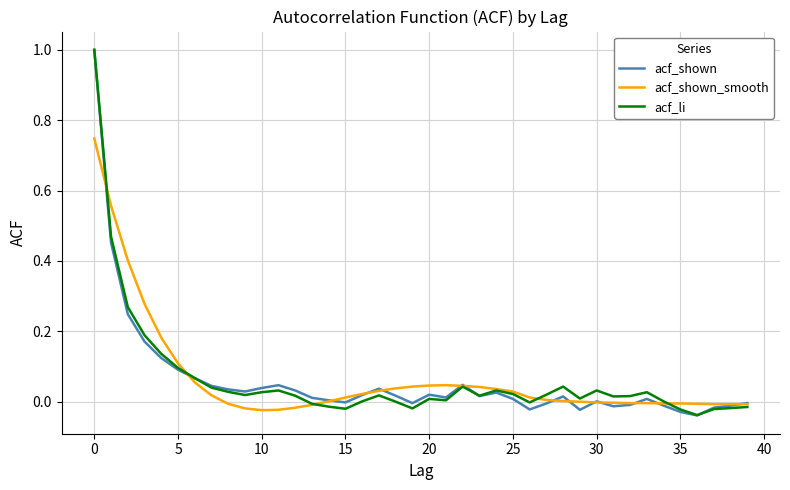

Which series has the largest range (max minus min)?

acf_shown